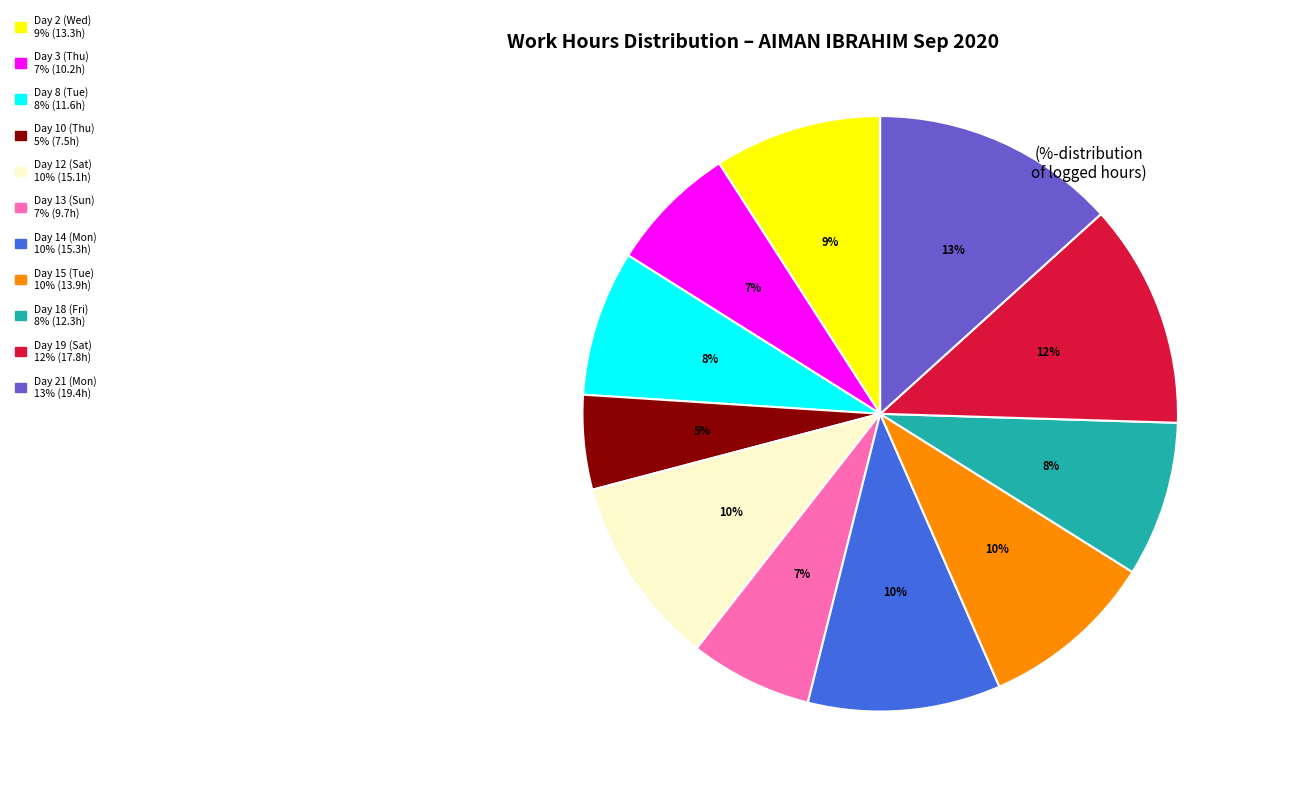

Combined, do Day 15 (Tue) and Day 13 (Sun) account for over 50%?

No